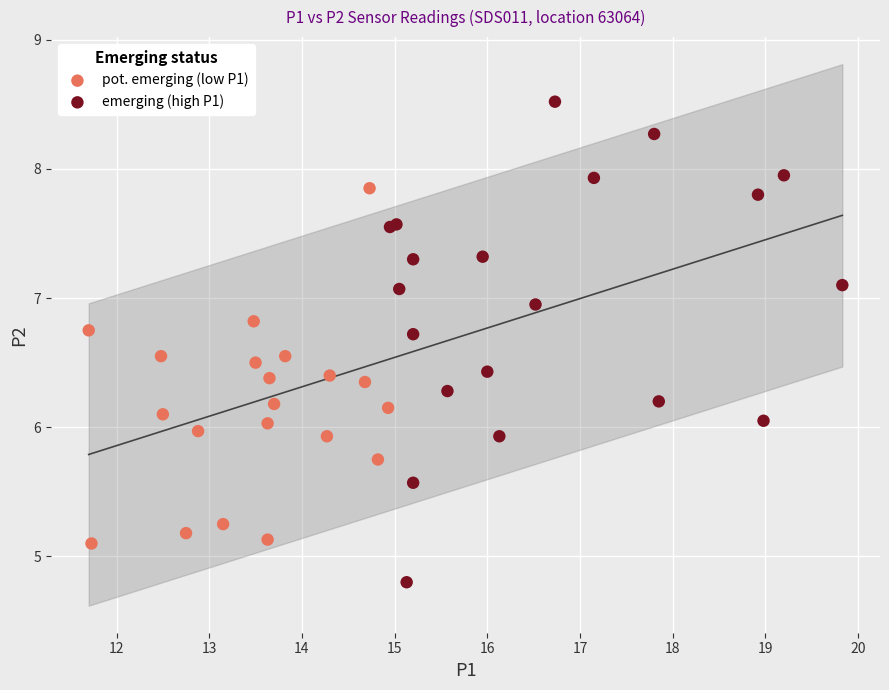

Which series reaches the maximum Y coordinate?

emerging (high P1)